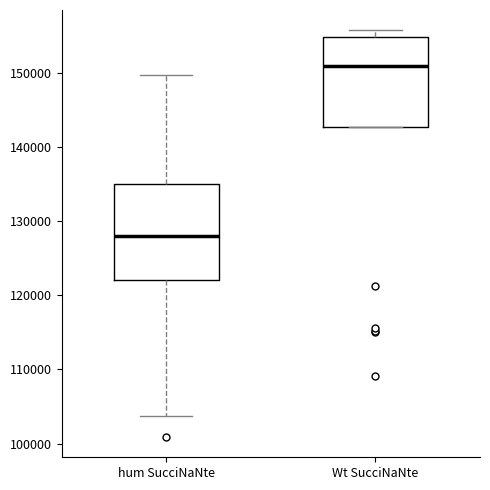

Reading left to right, transcribe this box plot: for each box, give where its median line is, the range the box spans, and where its two whiskers end, as read against the y-axis. The values are not printed on the chart, so give them approximately, as read against the axis.

hum SucciNaNte: median 128000, box 122000 to 135000, whiskers 104000 to 150000
Wt SucciNaNte: median 151000, box 143000 to 155000, whiskers 143000 to 156000